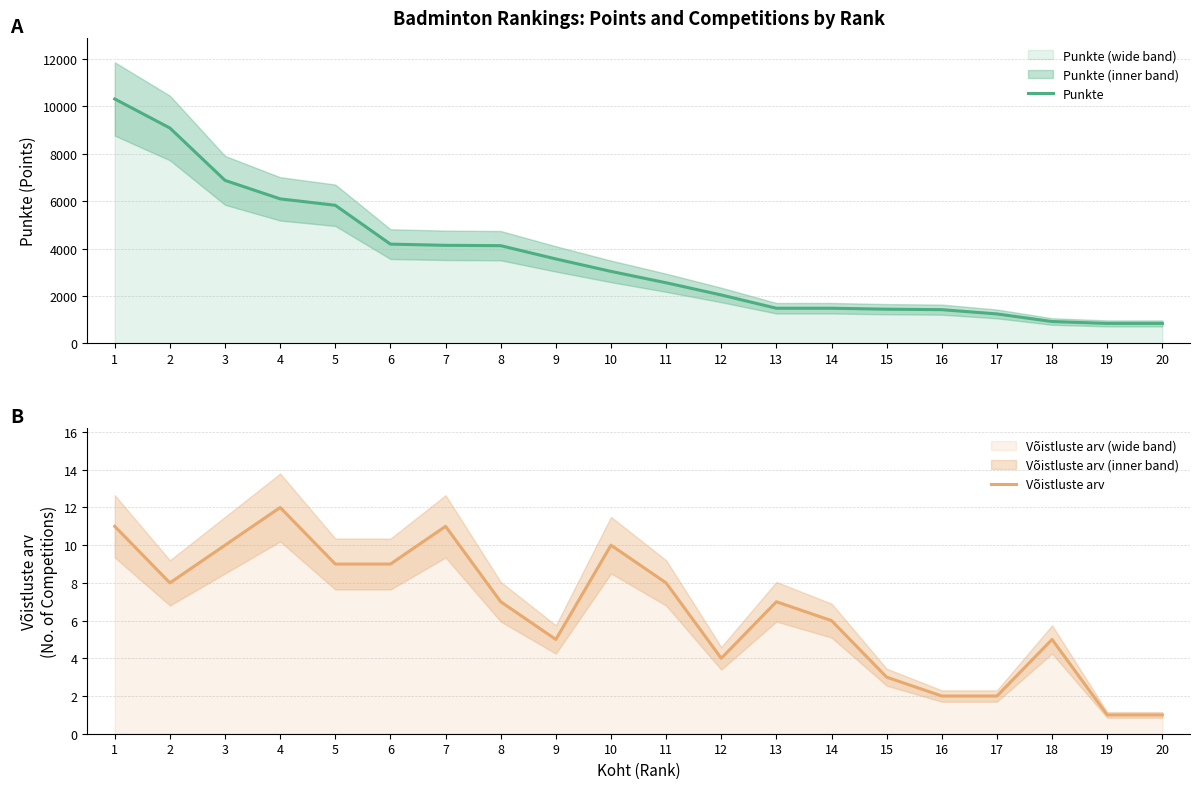

What is the total value across all series at 12?

2044